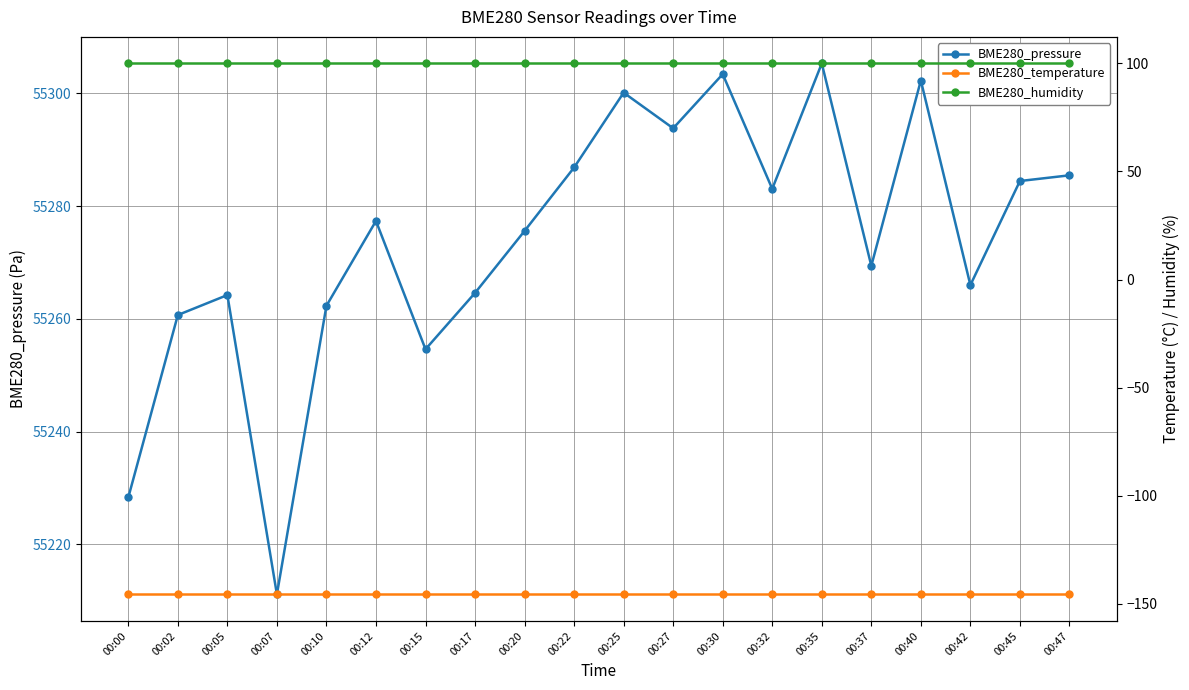

What is the sum of all BME280_pressure values?

1105478.7